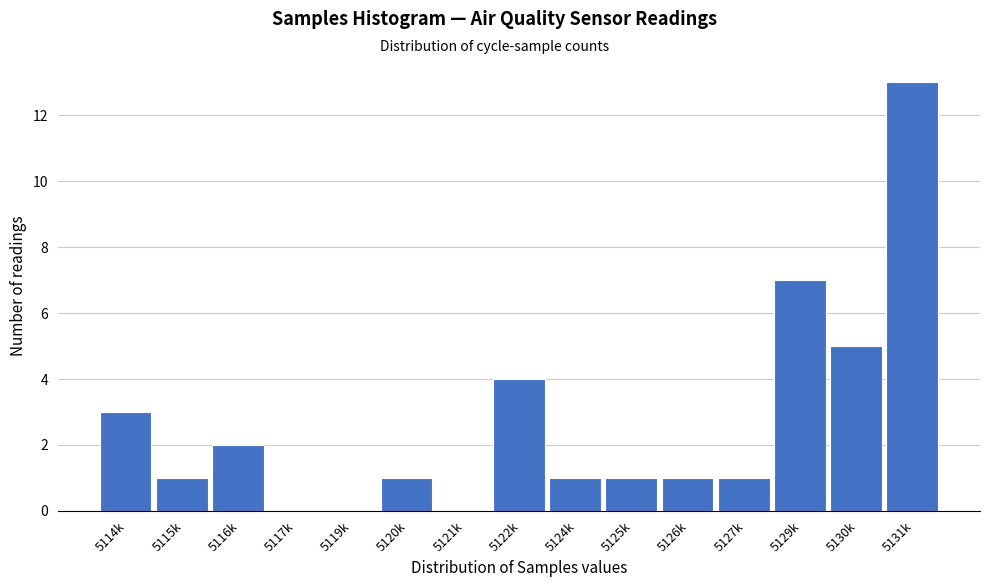

Reading left to right, list all the values displayed in this chart.

5114k=3	5115k=1	5116k=2	5117k=0	5119k=0	5120k=1	5121k=0	5122k=4	5124k=1	5125k=1	5126k=1	5127k=1	5129k=7	5130k=5	5131k=13